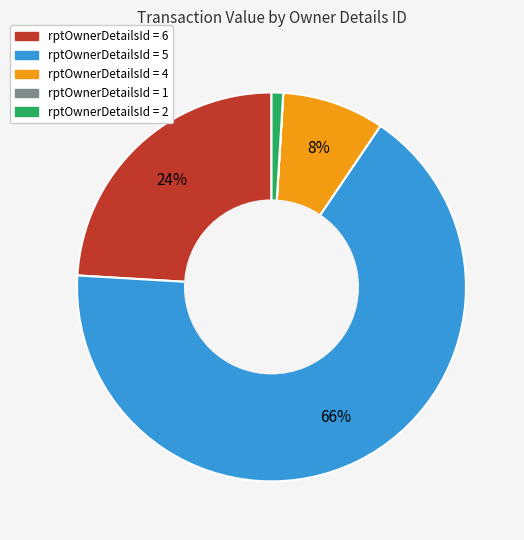

To the nearest percent, what is the average slice percentage?

20%